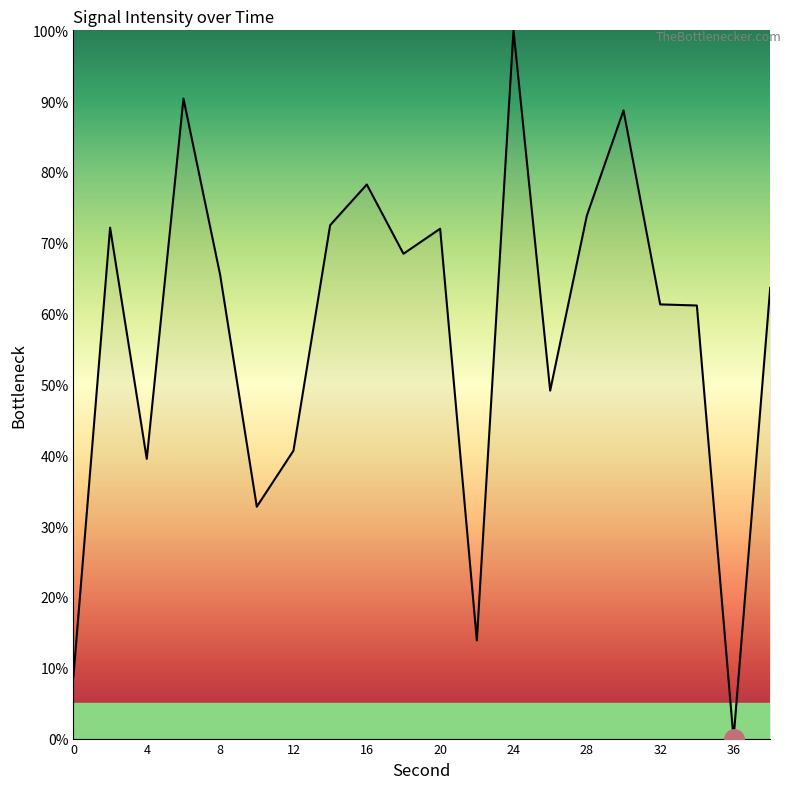

What is the maximum value shown in the chart?

100.0